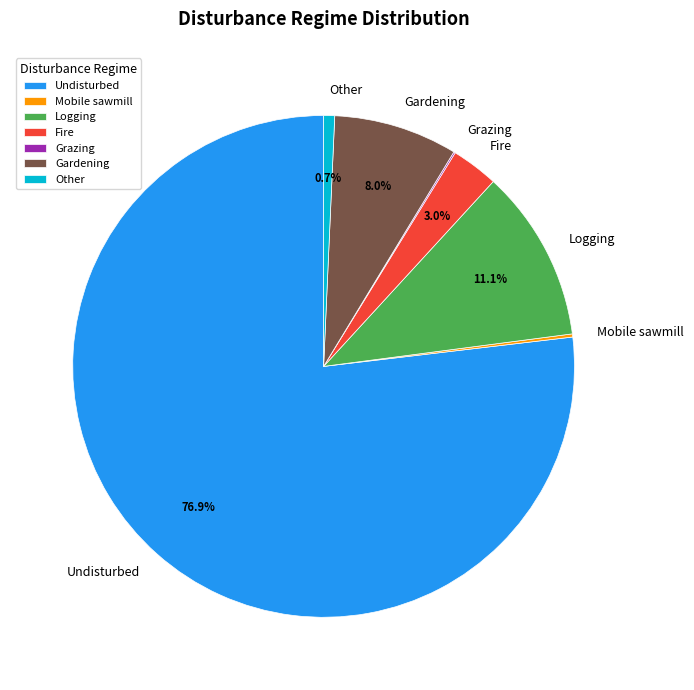

What is the largest slice in the pie chart?

Undisturbed